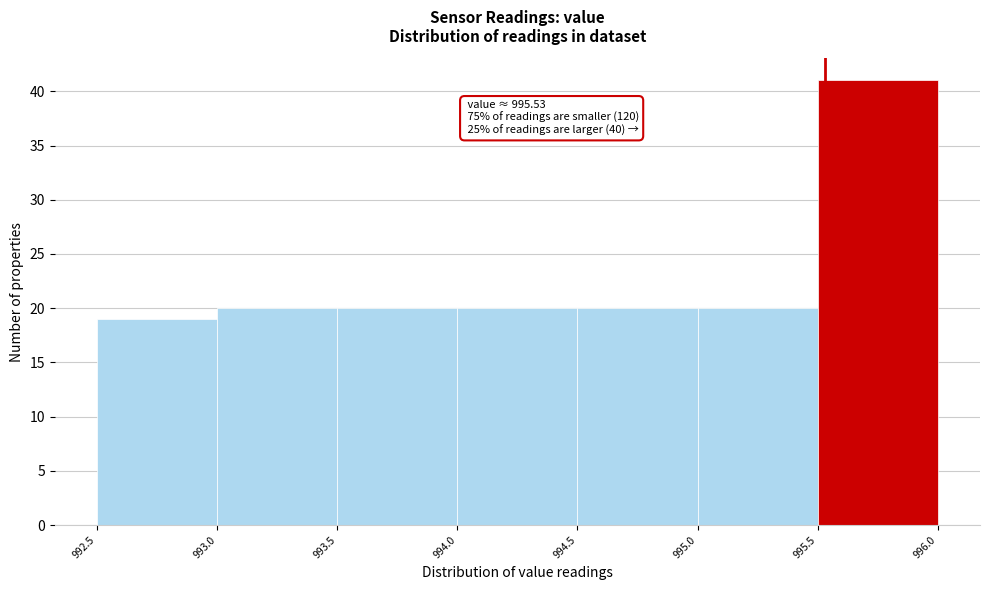

Over which range of the x-axis is the bar tallest?

995.5 to 996.0